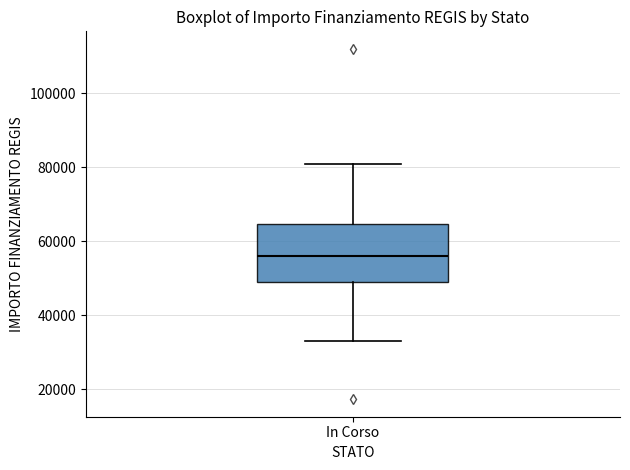

Transcribe this box plot: give where the median line is, the range the box spans, and where the two whiskers end, as read against the y-axis. The values are not printed on the chart, so give them approximately, as read against the axis.

median 56000, box 50000 to 64000, whiskers 32000 to 80000